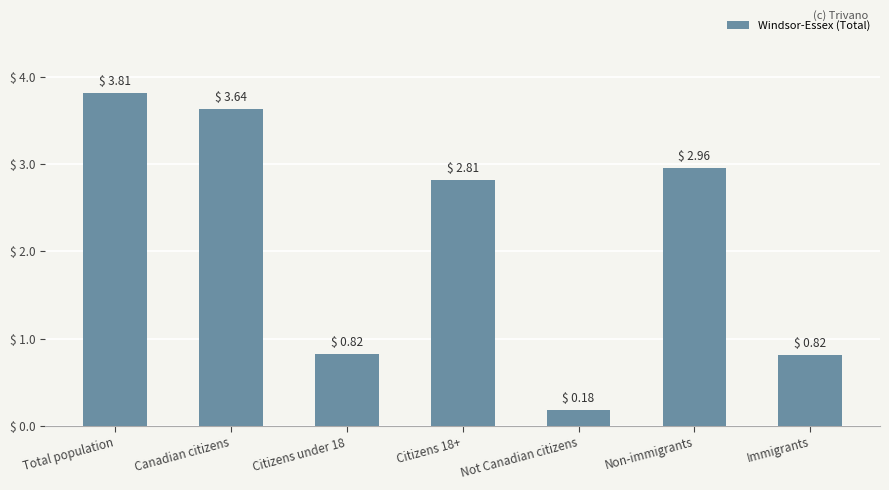

What is the label of the 5th bar from the right?

Citizens under 18